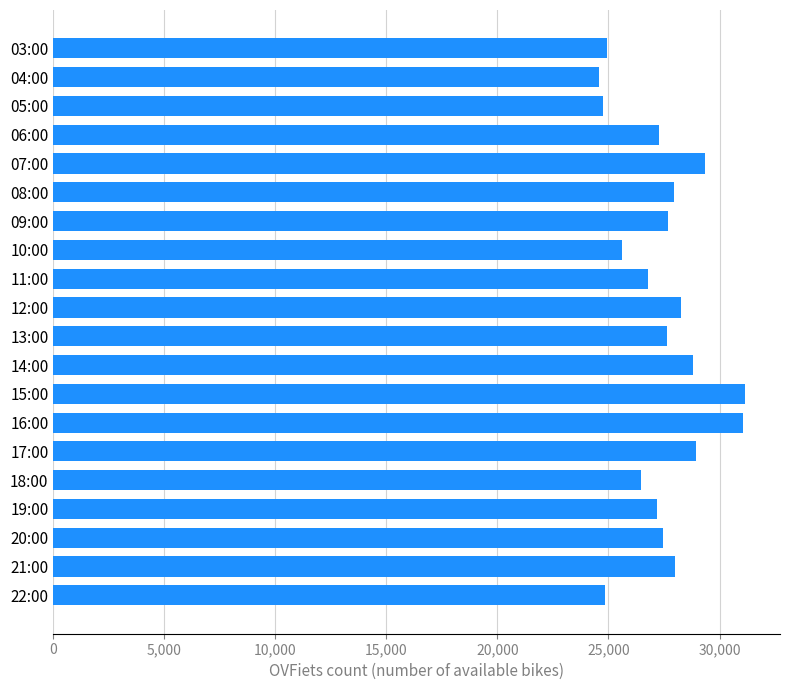

What is the value of the 1st bar from the top?

24948